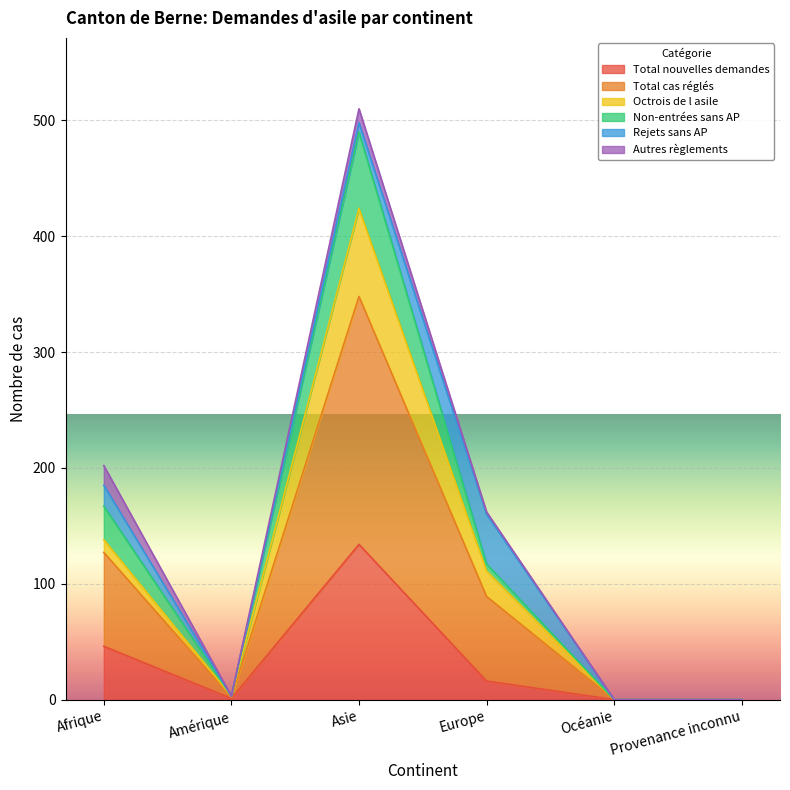

At which category does Non-entrées sans AP reach its first local valley?

Amérique